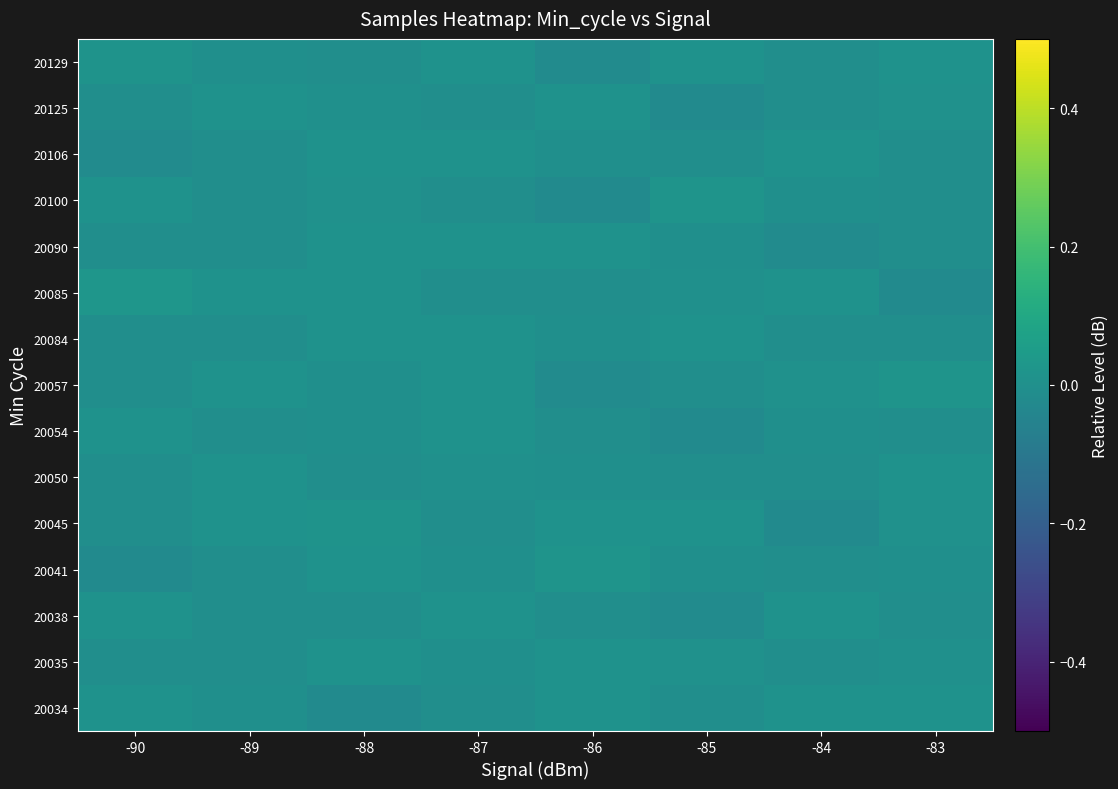

Count the number of categories in the chart.

8